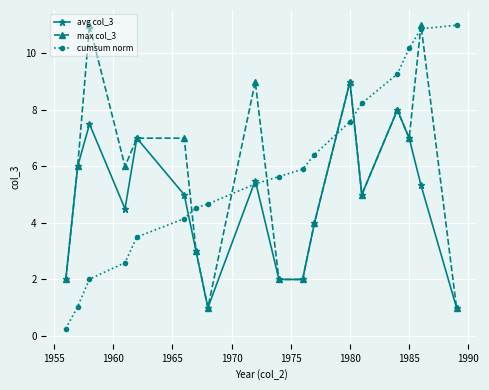

What is the maximum value shown in the chart?

11.0